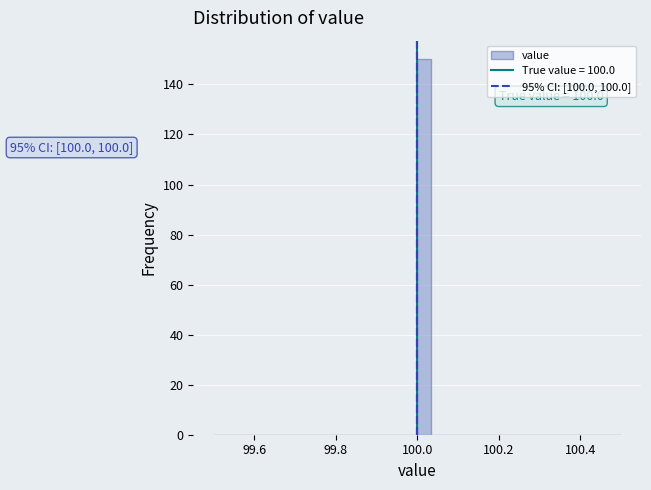

Around what value on the x-axis is the tallest bar? Give the approximate position of its centre, as read against the axis.

100.02